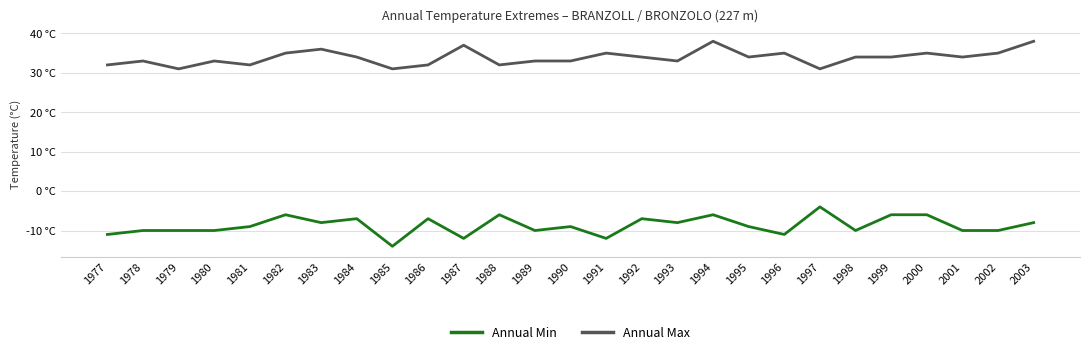

What are all the series names shown in the legend?

Annual Min, Annual Max